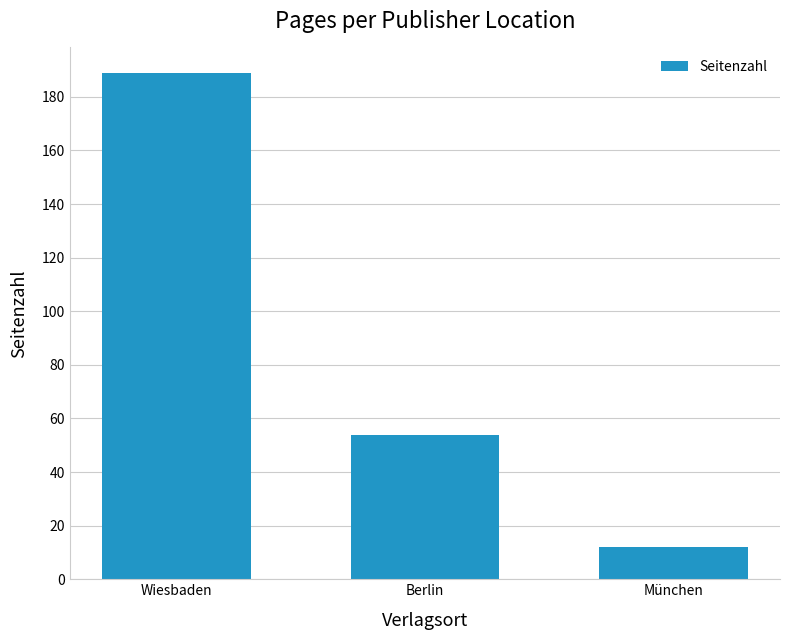

The value at Berlin is 54. True or false?

True